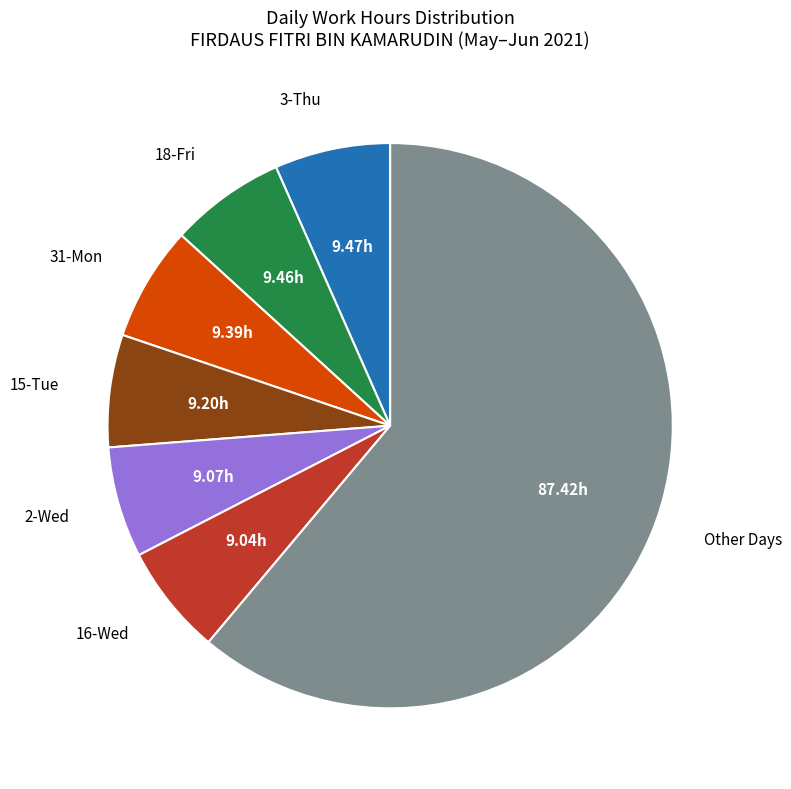

Which category has the biggest portion of the pie?

Other Days